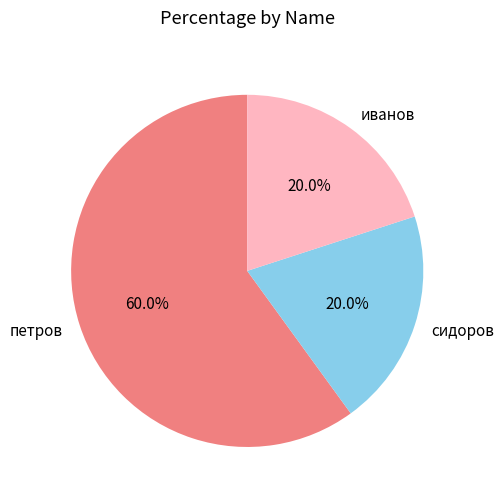

The петров slice represents 60% of the pie. True or false?

True